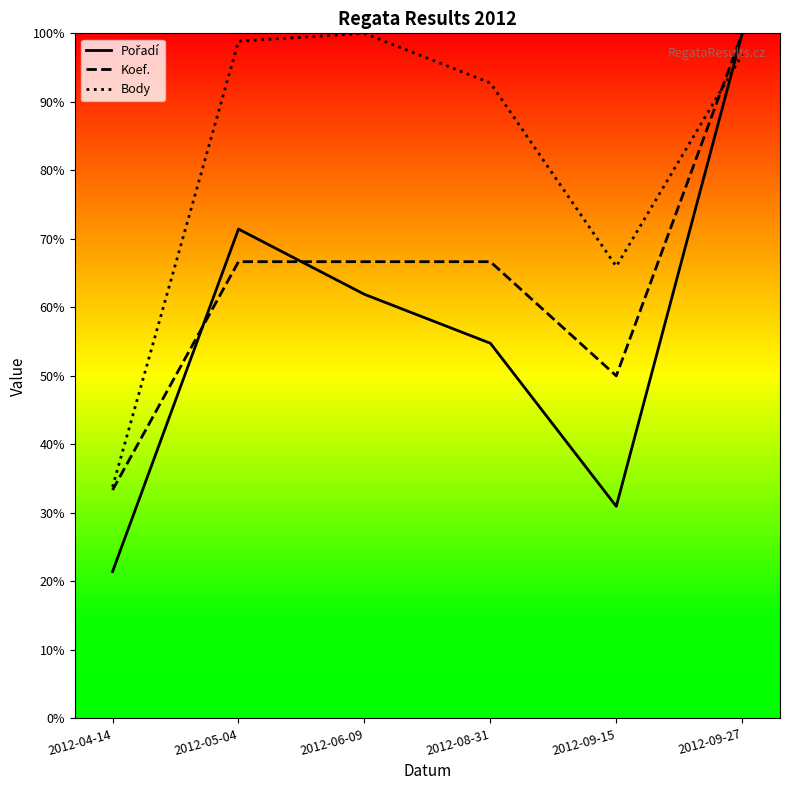

Reading left to right, list all the values displayed in this chart.

Pořadí: 2012-04-14=21.4	2012-05-04=71.4	2012-06-09=61.9	2012-08-31=54.8	2012-09-15=31.0	2012-09-27=100.0
Koef.: 2012-04-14=33.3	2012-05-04=66.7	2012-06-09=66.7	2012-08-31=66.7	2012-09-15=50.0	2012-09-27=100.0
Body: 2012-04-14=33.8	2012-05-04=98.9	2012-06-09=100.0	2012-08-31=92.8	2012-09-15=66.0	2012-09-27=96.9